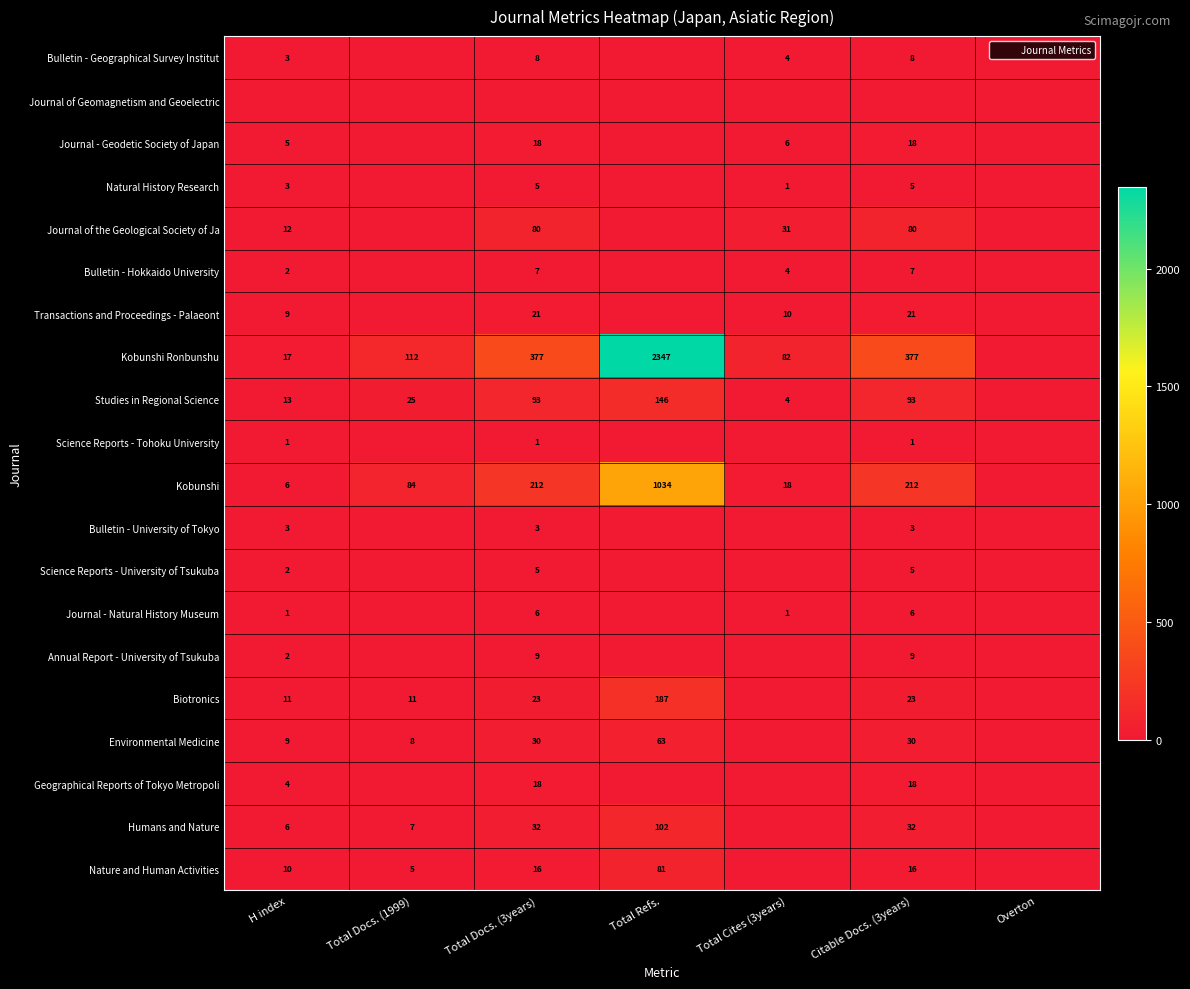

What is the sum of the Nature and Human Activities values at Total Refs. and Citable Docs. (3years)?

97